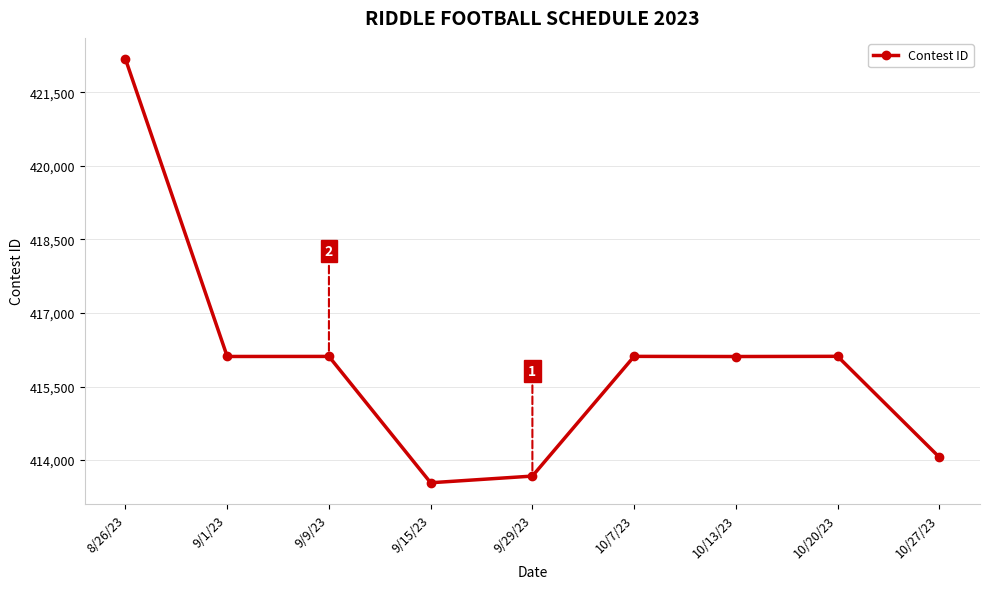

What is the label of the 2nd point from the left?

9/1/23